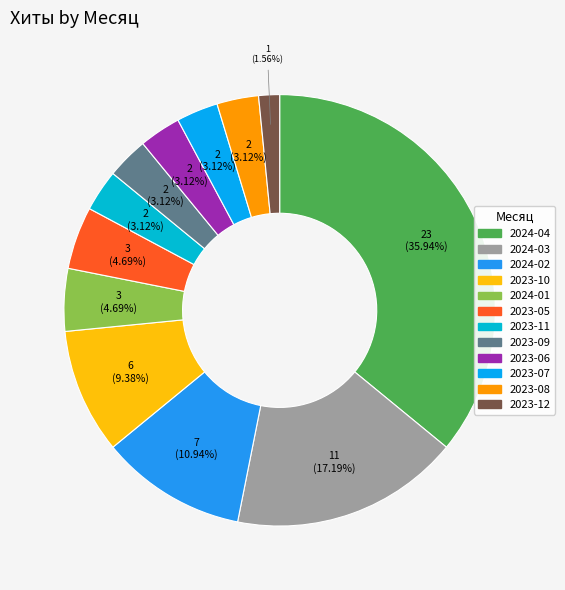

Count the number of slices in the pie.

12